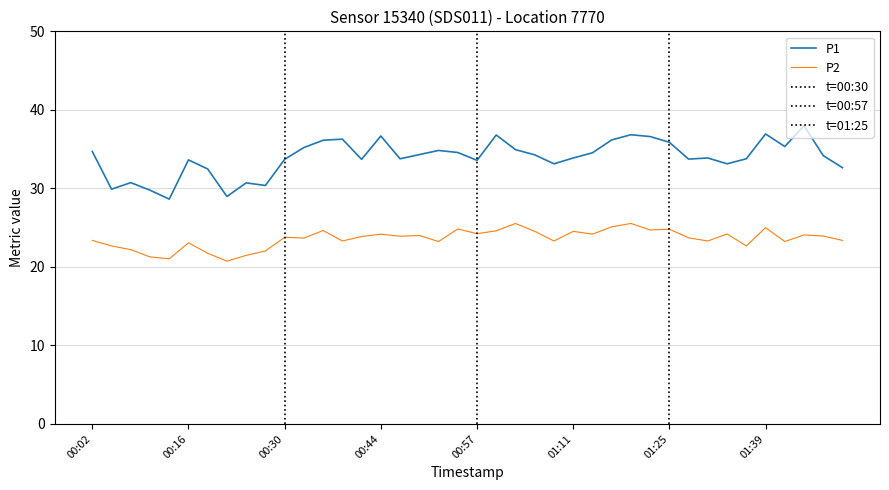

Between 00:07 and 00:44, which is larger?

00:44